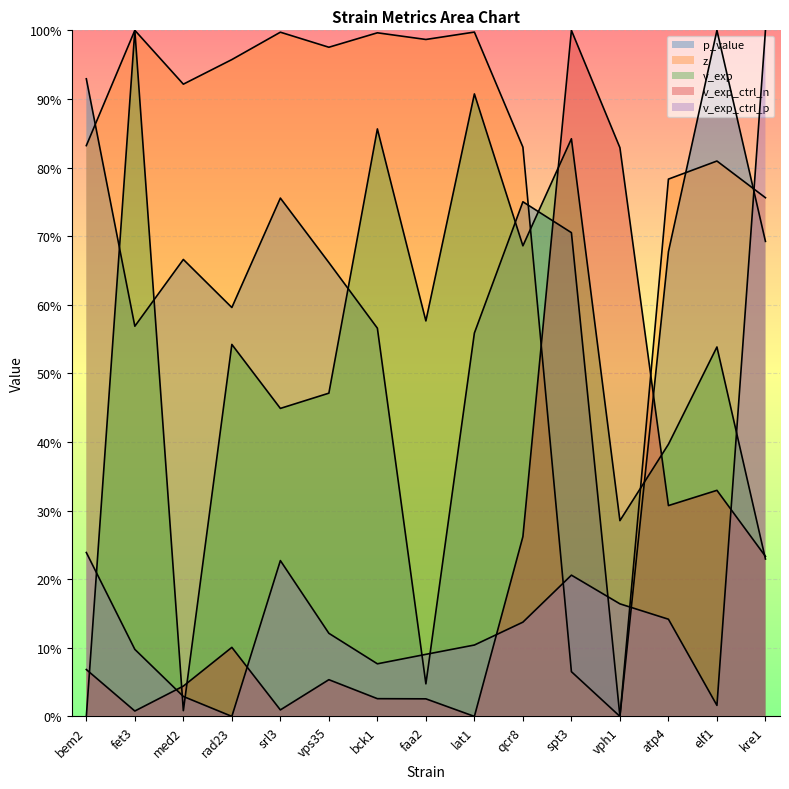

Count the number of categories in the chart.

15